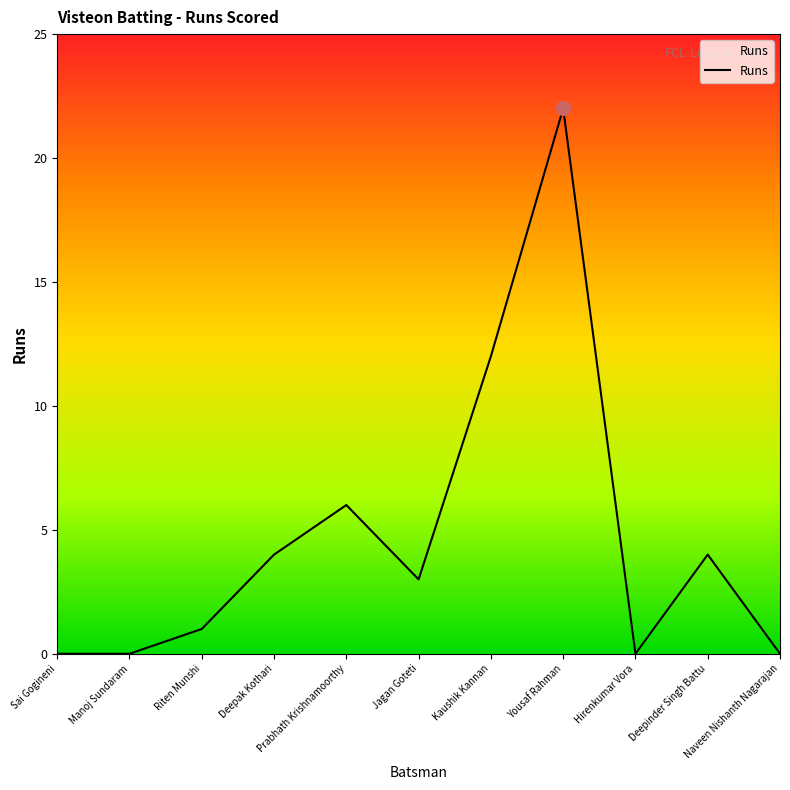

What is the sum of all values?

52